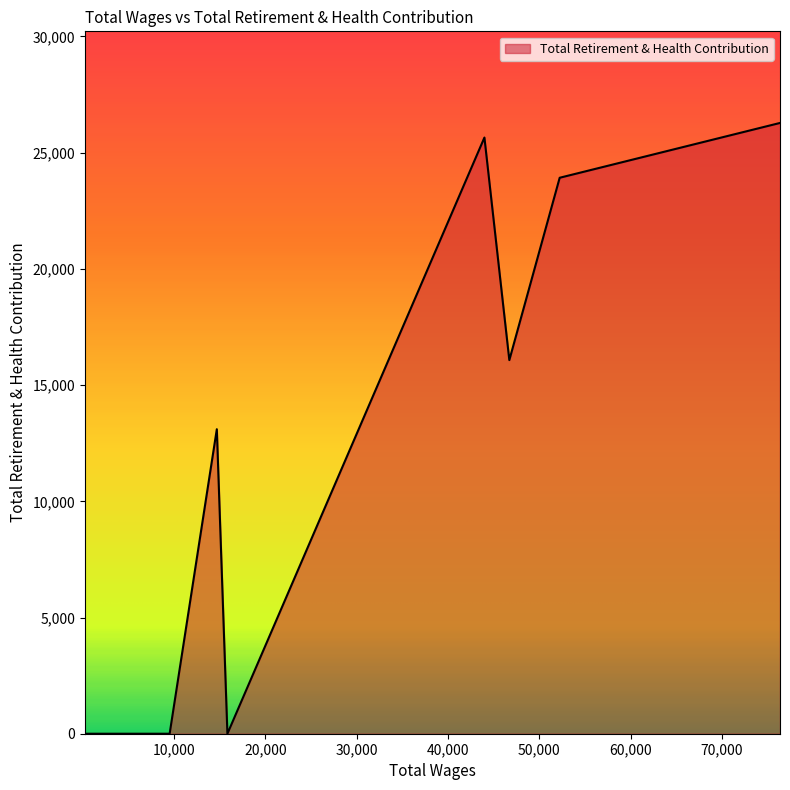

What is the maximum value shown in the chart?

26280